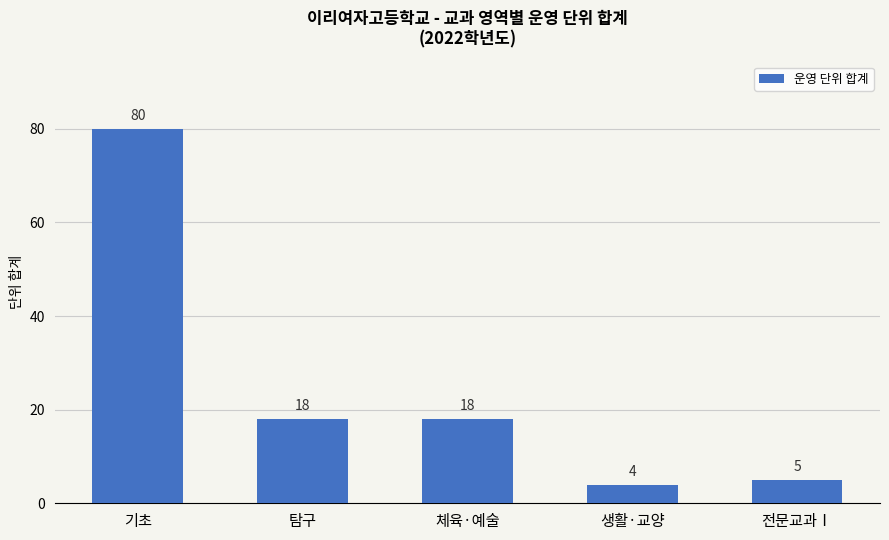

What is the difference between the maximum and minimum values?

76